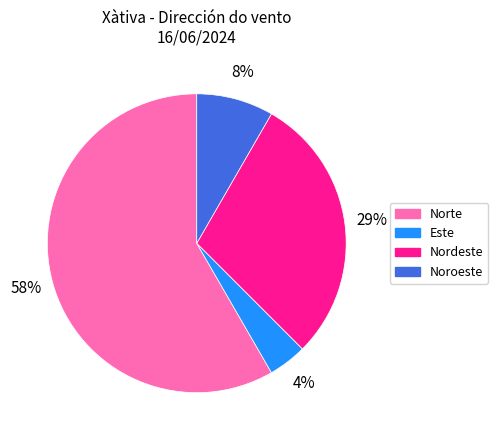

To the nearest percent, what is the average slice percentage?

25%